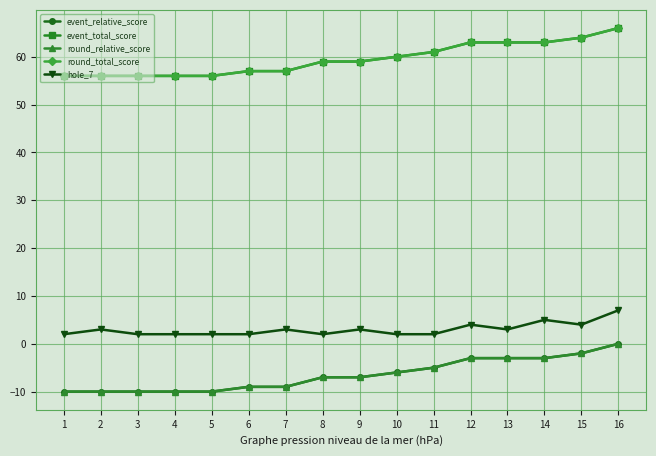

The event_total_score series shows 59 at 9. True or false?

True